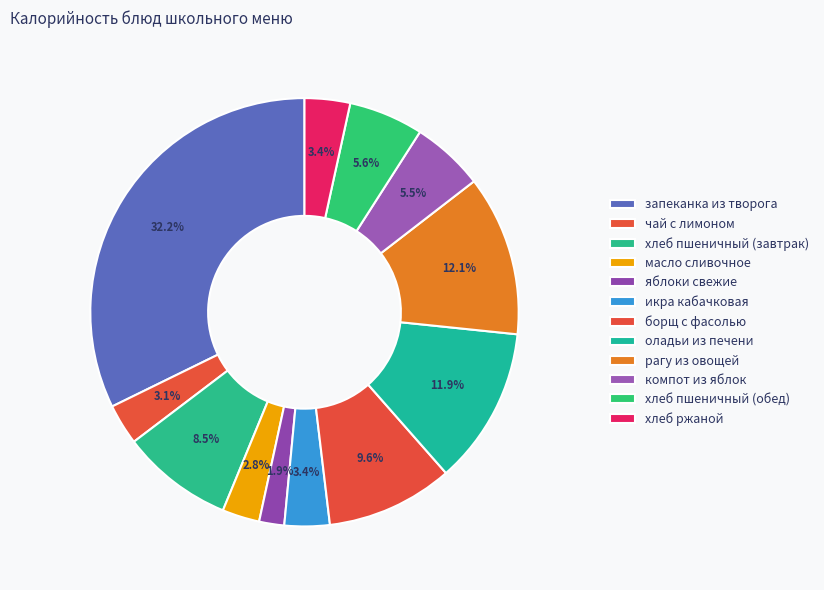

To the nearest percent, what portion does хлеб пшеничный (обед) represent?

6%